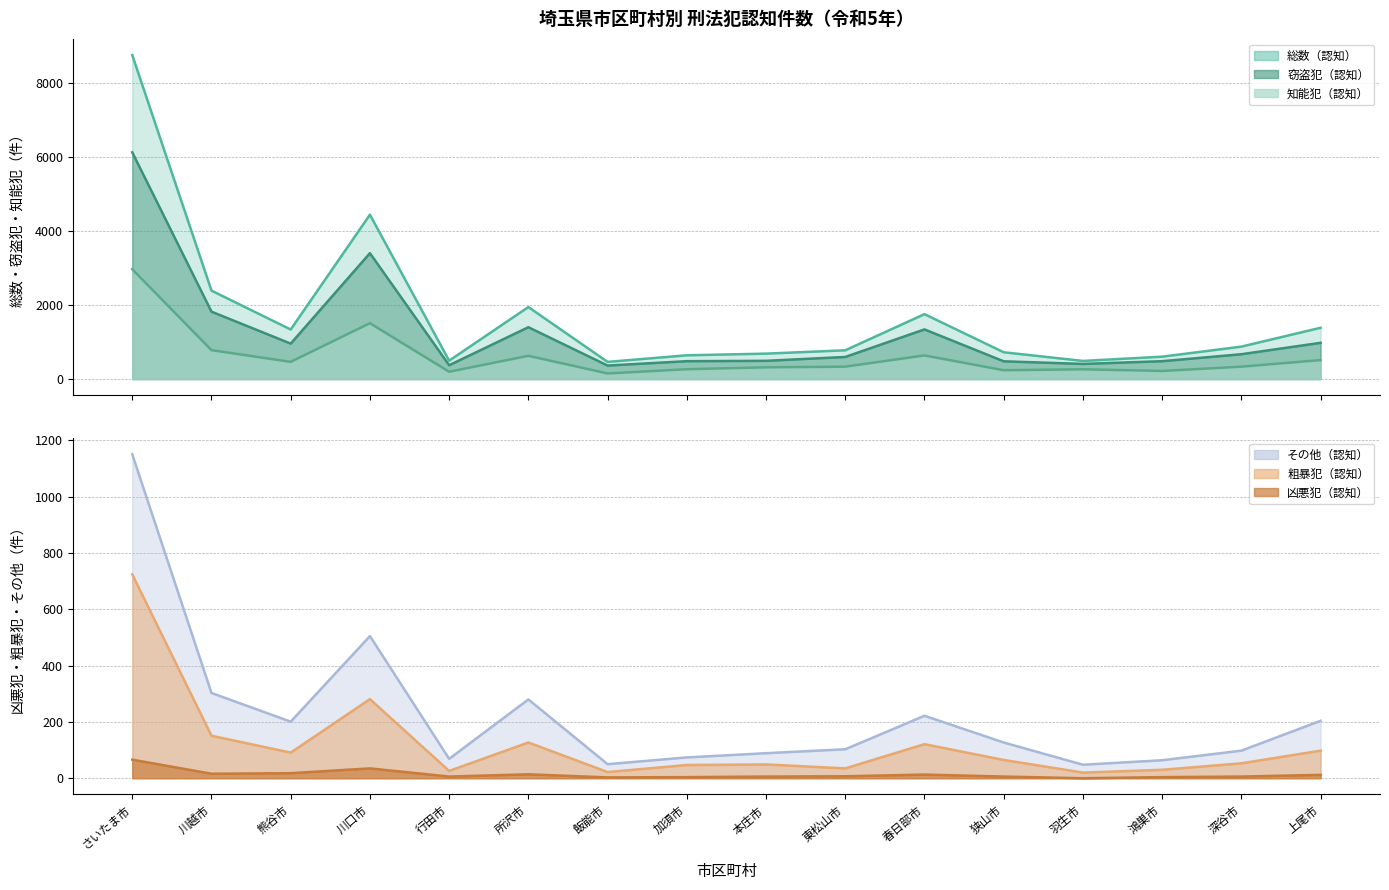

How many interior local valleys does the 総数（認知） series have?

4